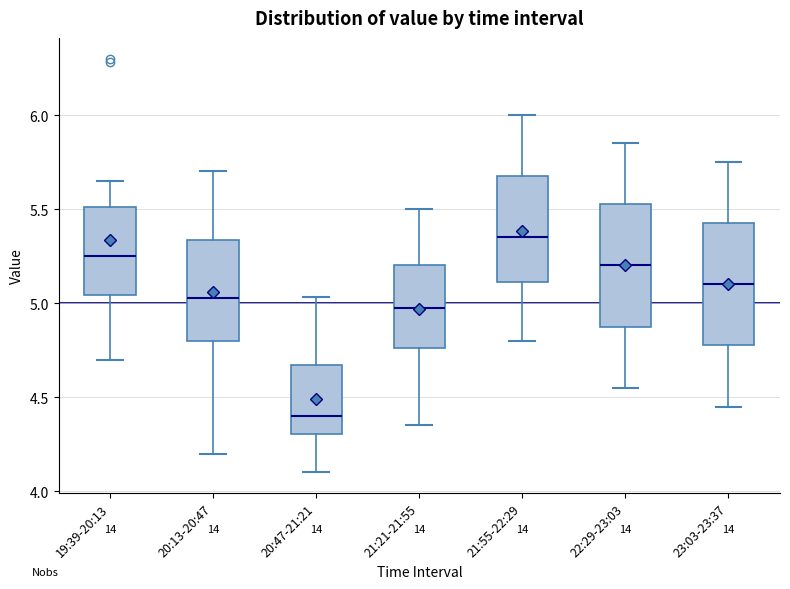

Reading left to right, transcribe this box plot: for each box, give where its median line is, the range the box spans, and where its two whiskers end, as read against the y-axis. The values are not printed on the chart, so give them approximately, as read against the axis.

19:39-20:13: median 5.25, box 5.05 to 5.50, whiskers 4.70 to 5.65
20:13-20:47: median 5.05, box 4.80 to 5.35, whiskers 4.20 to 5.70
20:47-21:21: median 4.40, box 4.30 to 4.65, whiskers 4.10 to 5.05
21:21-21:55: median 5.00, box 4.75 to 5.20, whiskers 4.35 to 5.50
21:55-22:29: median 5.35, box 5.10 to 5.70, whiskers 4.80 to 6.00
22:29-23:03: median 5.20, box 4.90 to 5.55, whiskers 4.55 to 5.85
23:03-23:37: median 5.10, box 4.80 to 5.45, whiskers 4.45 to 5.75